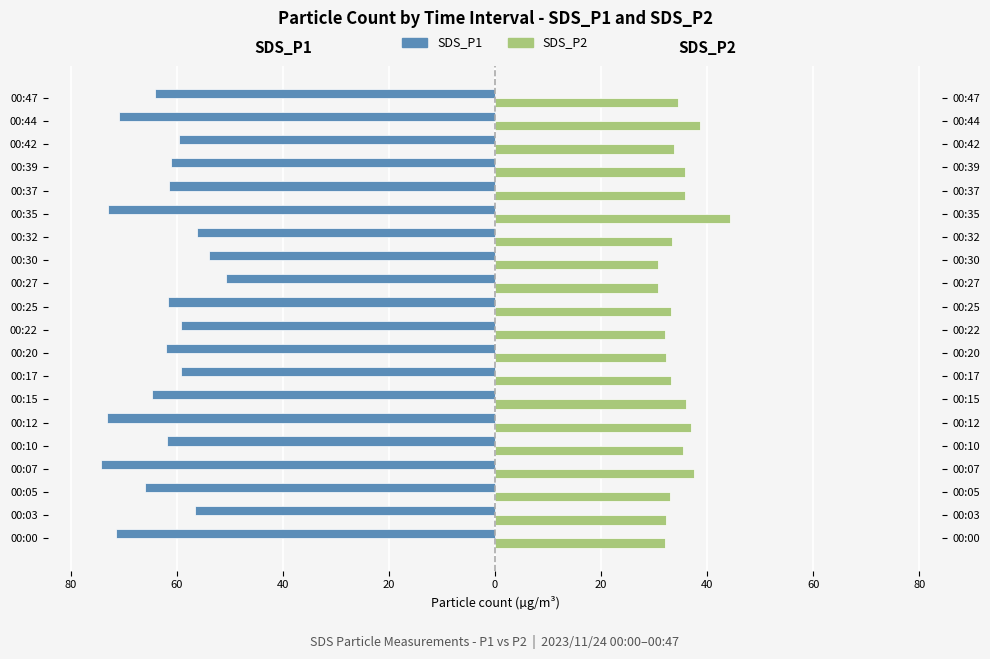

Reading right to left, what are all the values shown in this chart?

SDS_P1: -64.2	-70.9	-59.6	-61.1	-61.6	-73.0	-56.1	-53.9	-50.7	-61.7	-59.1	-62.0	-59.3	-64.7	-73.1	-61.8	-74.4	-66.0	-56.6	-71.5
SDS_P2: 34.4	38.6	33.8	35.8	35.8	44.2	33.4	30.7	30.7	33.2	32.1	32.3	33.1	36.0	37.0	35.4	37.5	32.9	32.3	32.0